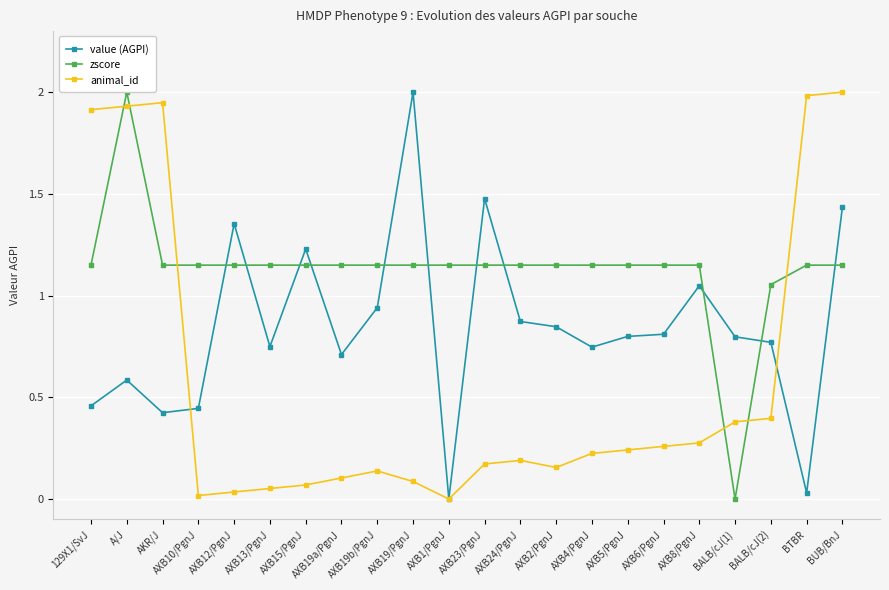

What is the difference between the maximum and second lowest values in the zscore series?

0.9